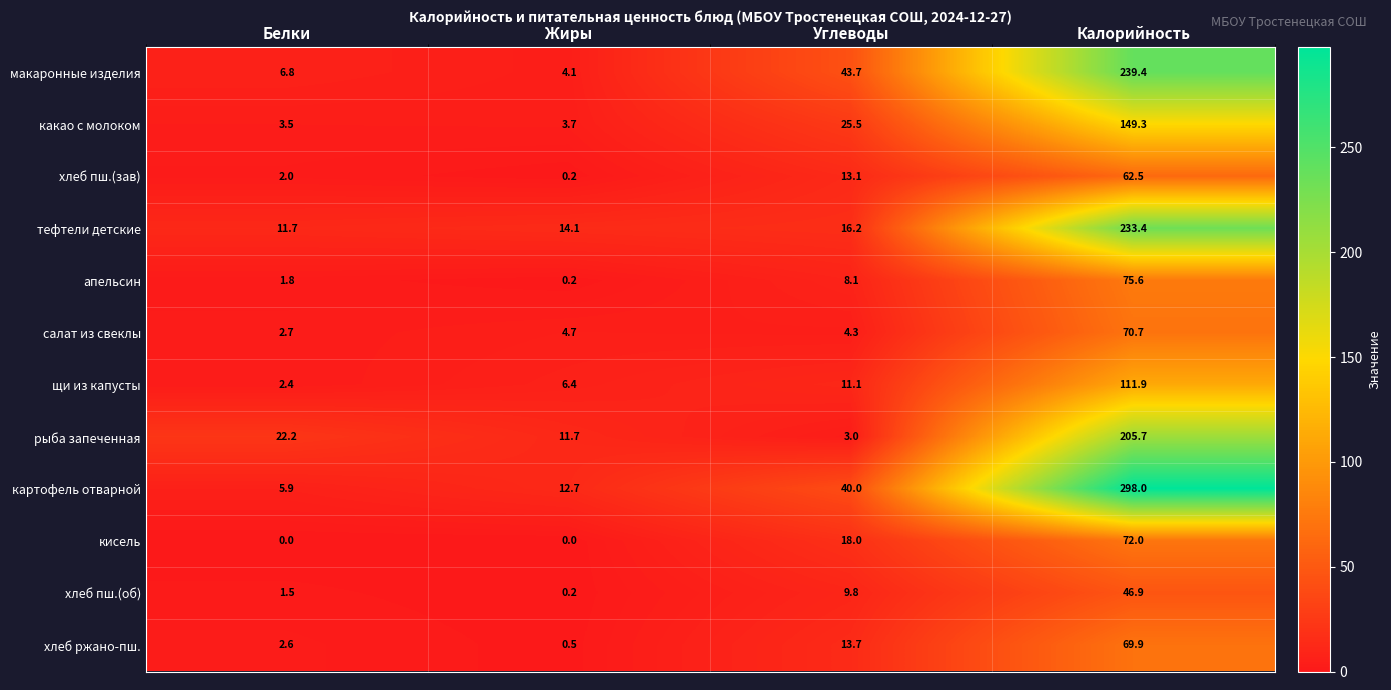

At how many categories does at least one series exceed 189?

1